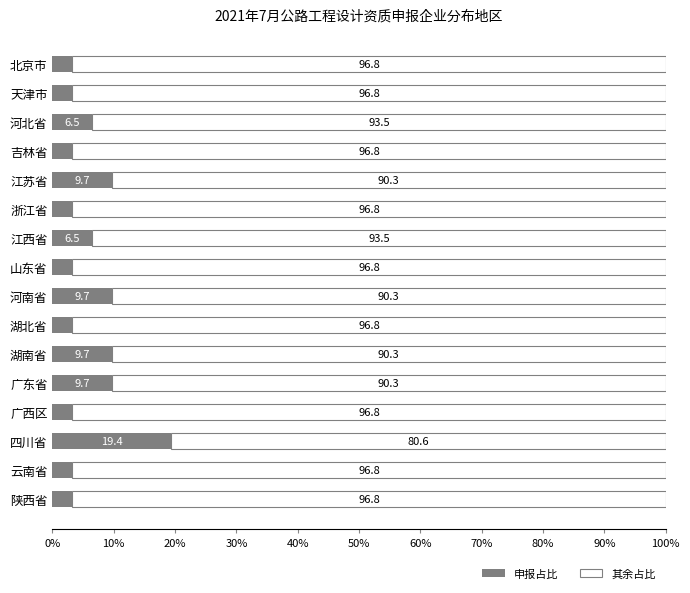

Is it true that 申报占比 equals 2.0 at 广东省?

False